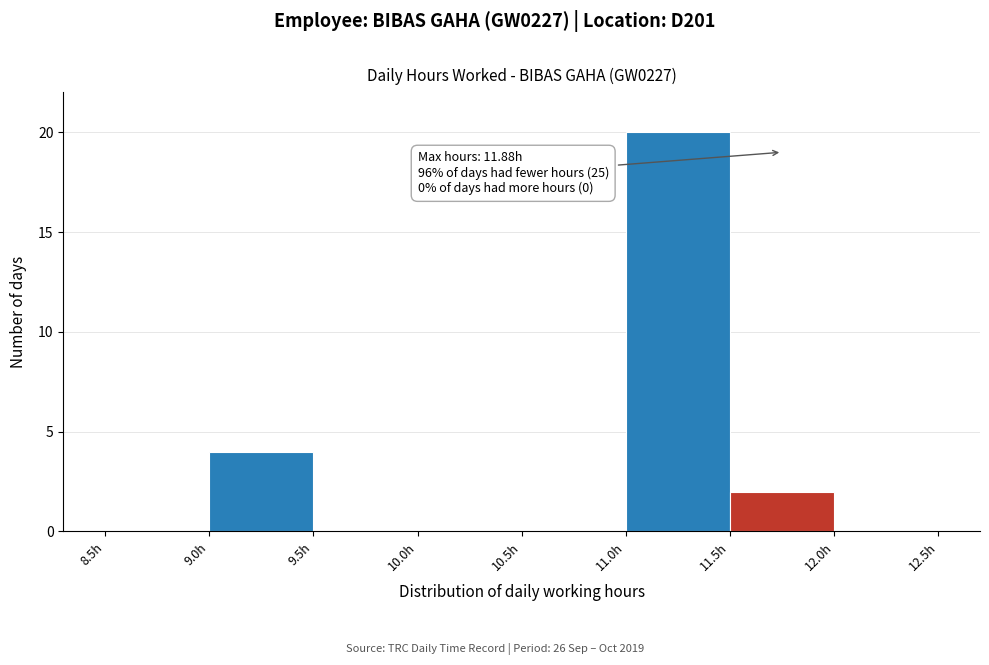

Over which range of the x-axis is the bar tallest?

11.0 to 11.5